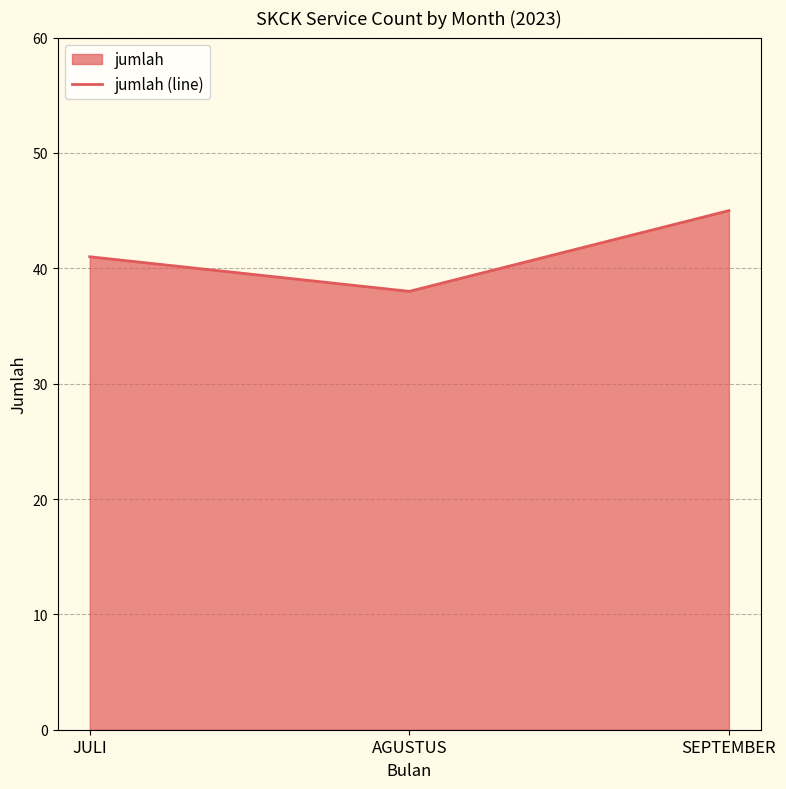

What is the label of the 2nd point from the right?

AGUSTUS